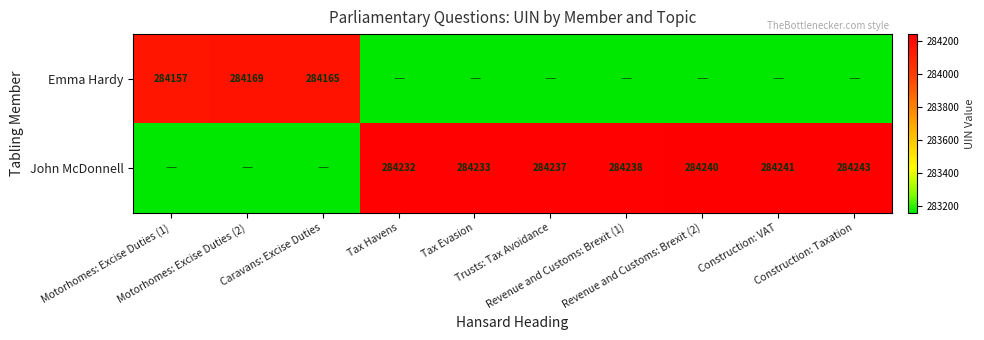

The John McDonnell series shows 283157 at Motorhomes: Excise Duties (2). True or false?

True